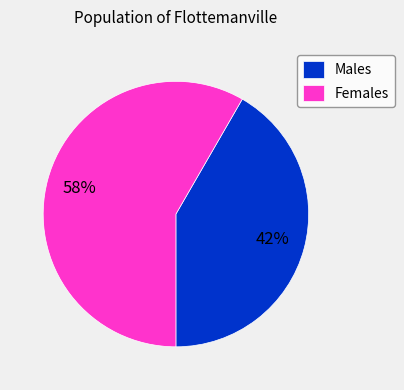

Between Females and Males, which is larger?

Females